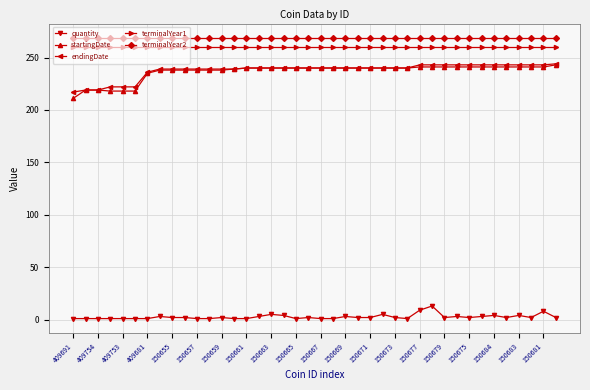

What is the sum of all startingDate values?

9459